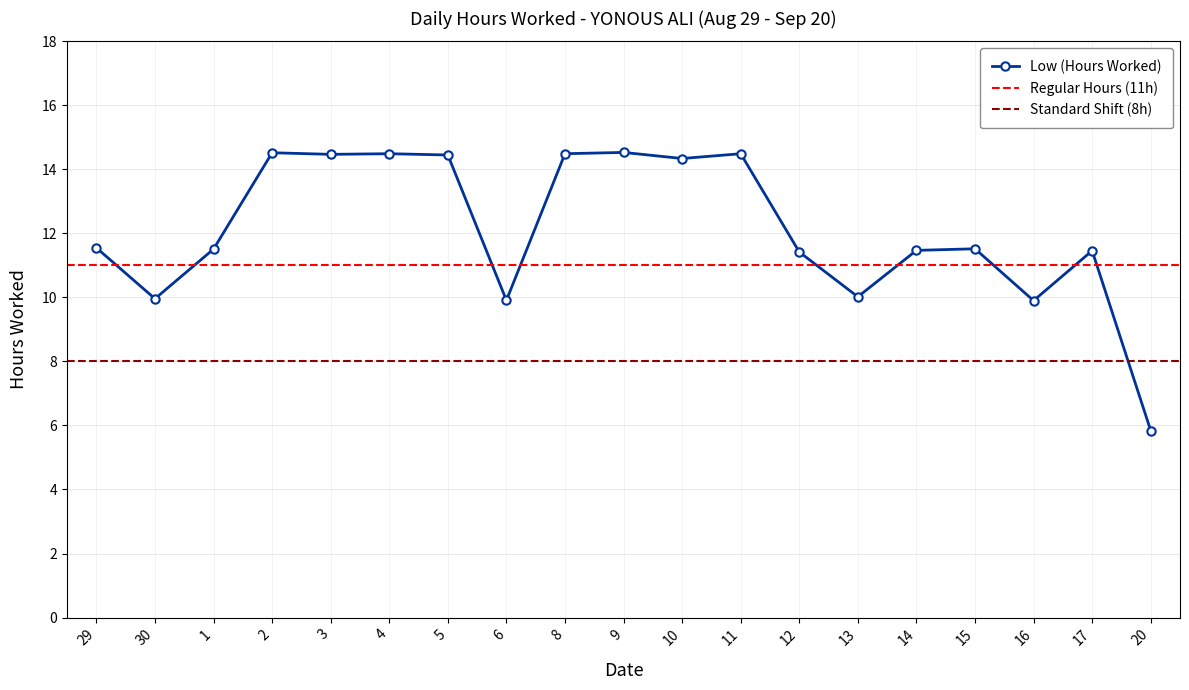

What is the minimum value shown in the chart?

5.8